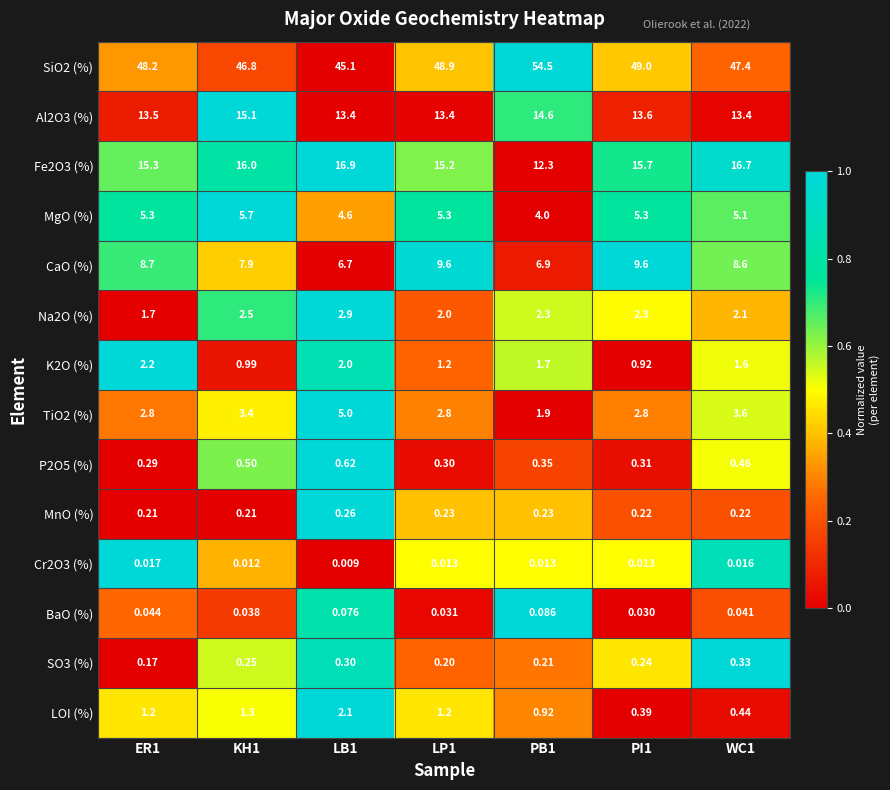

At which category does the chart reach its minimum across all series?

LB1